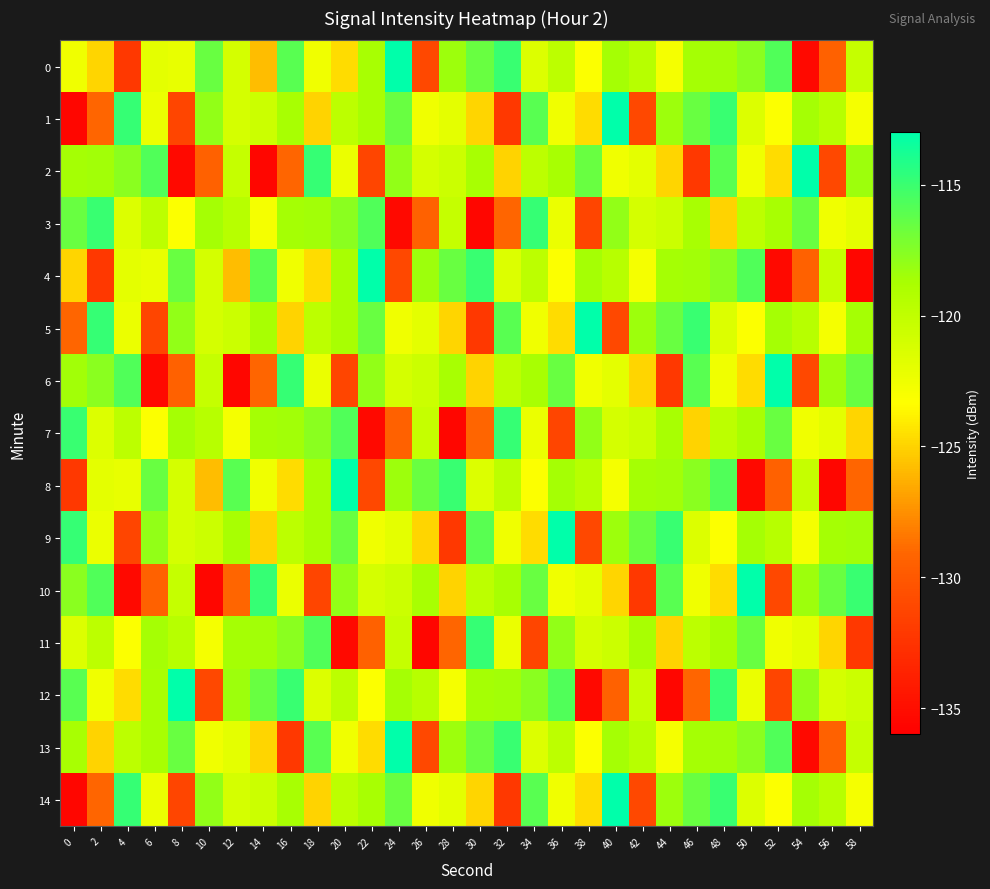

Count the number of categories in the chart.

30